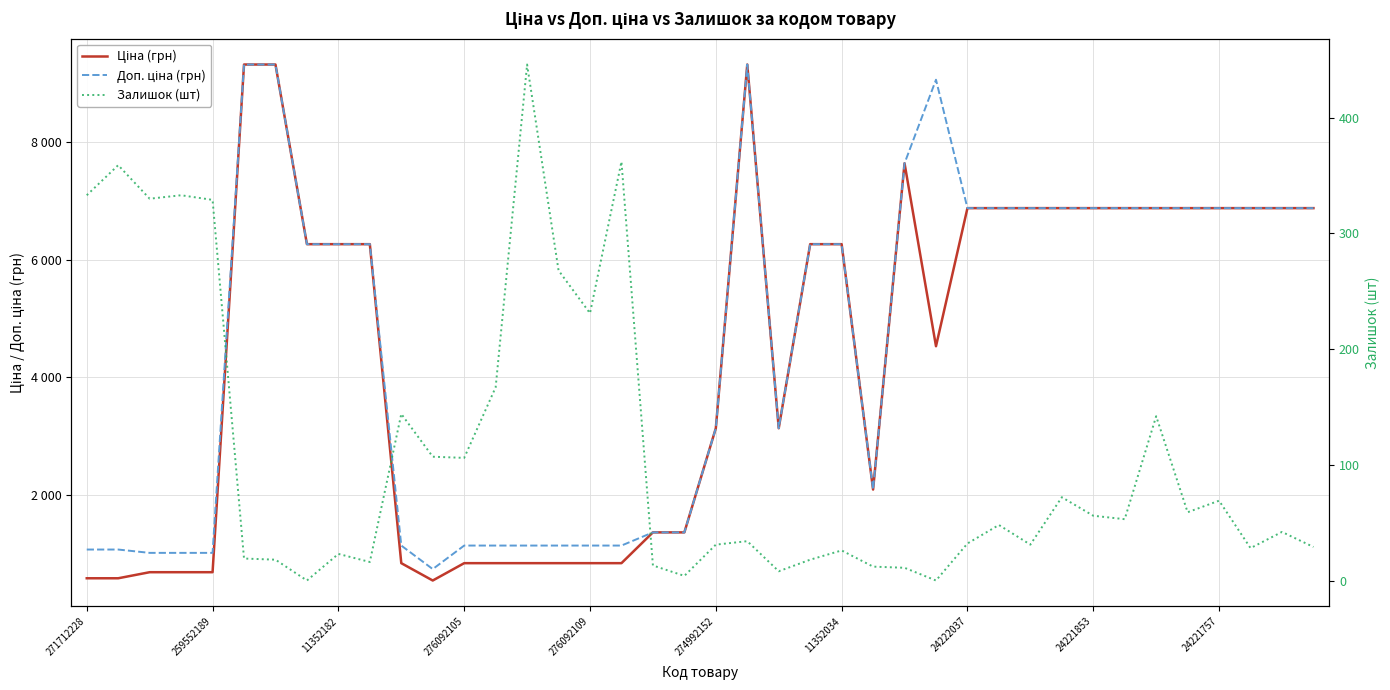

What is the difference between the maximum and minimum values in the Ціна (грн) series?

8773.6